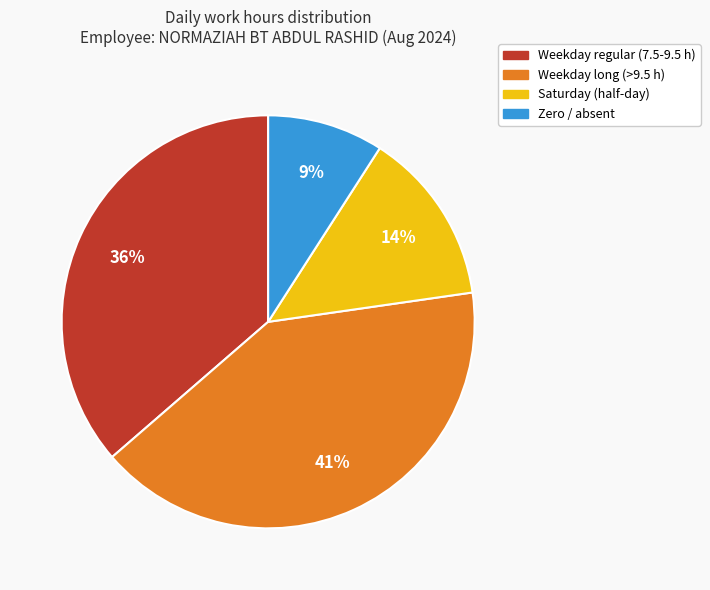

Is there a majority slice in this chart?

No